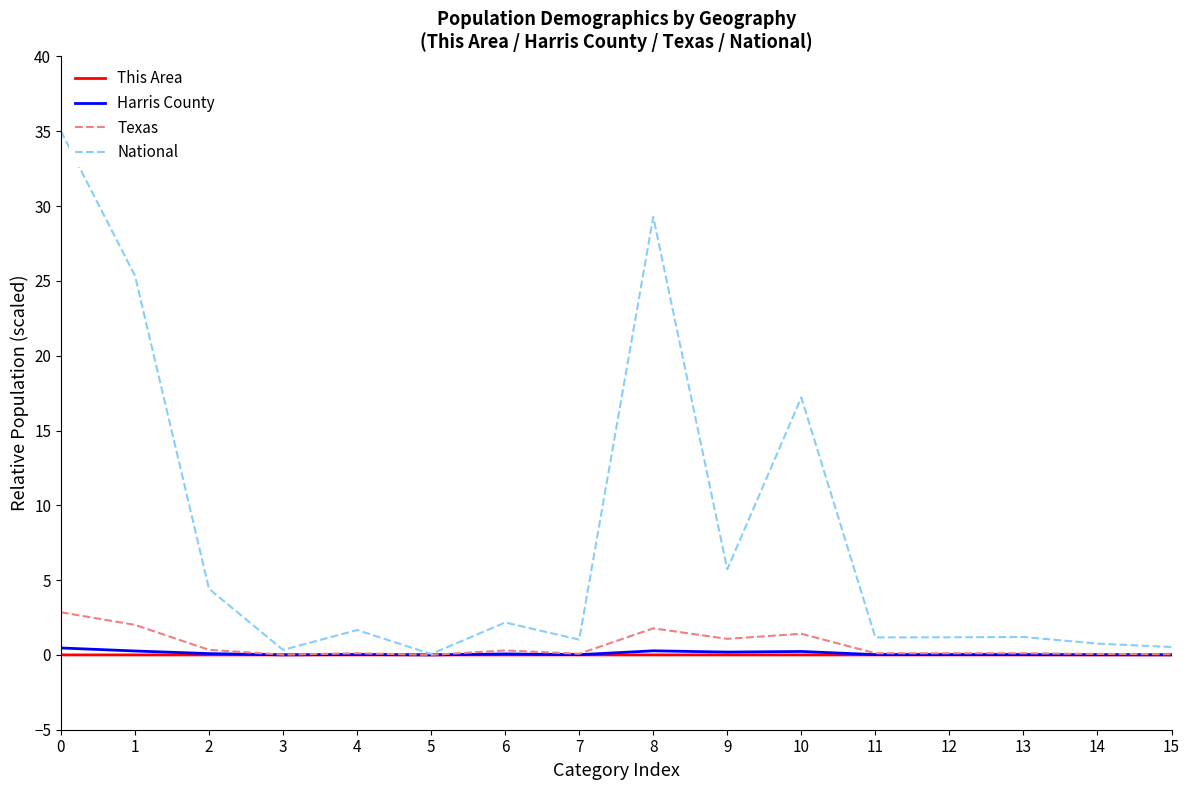

What is the average value of the Texas series?

0.7